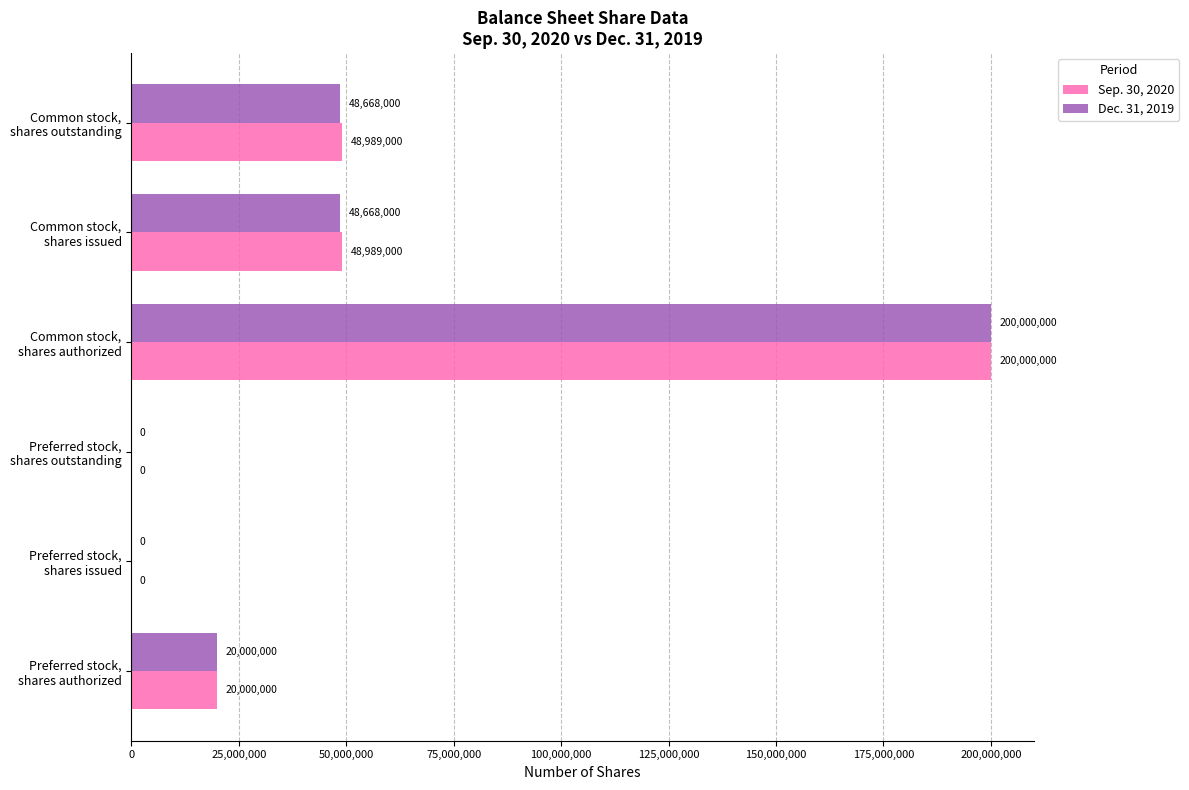

What is the sum of all Sep. 30, 2020 values?

317978000